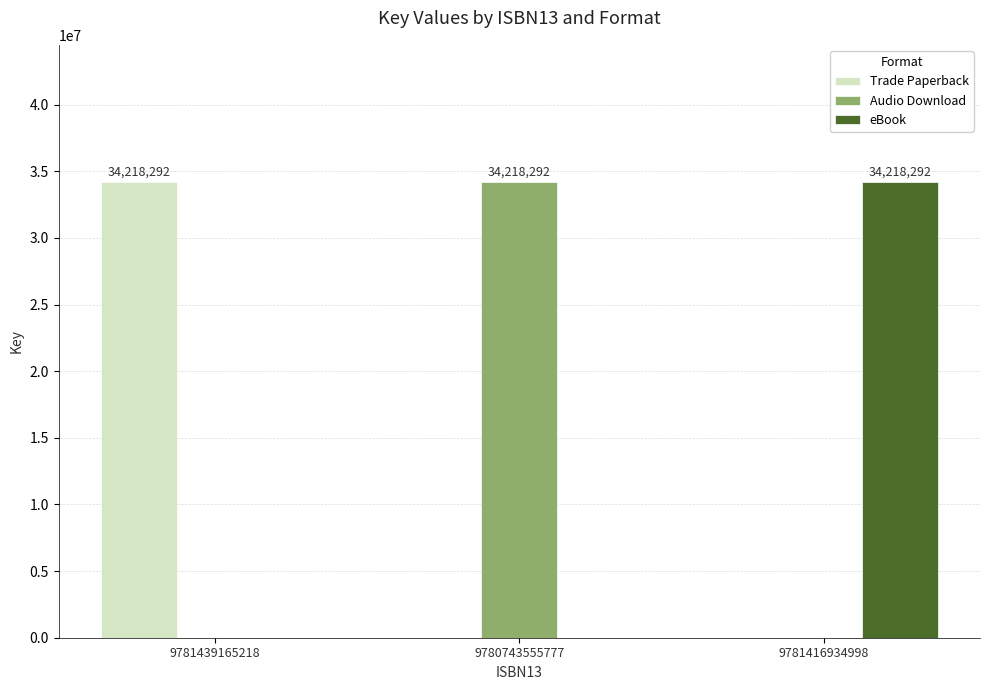

What is the sum of all Audio Download values?

34218292